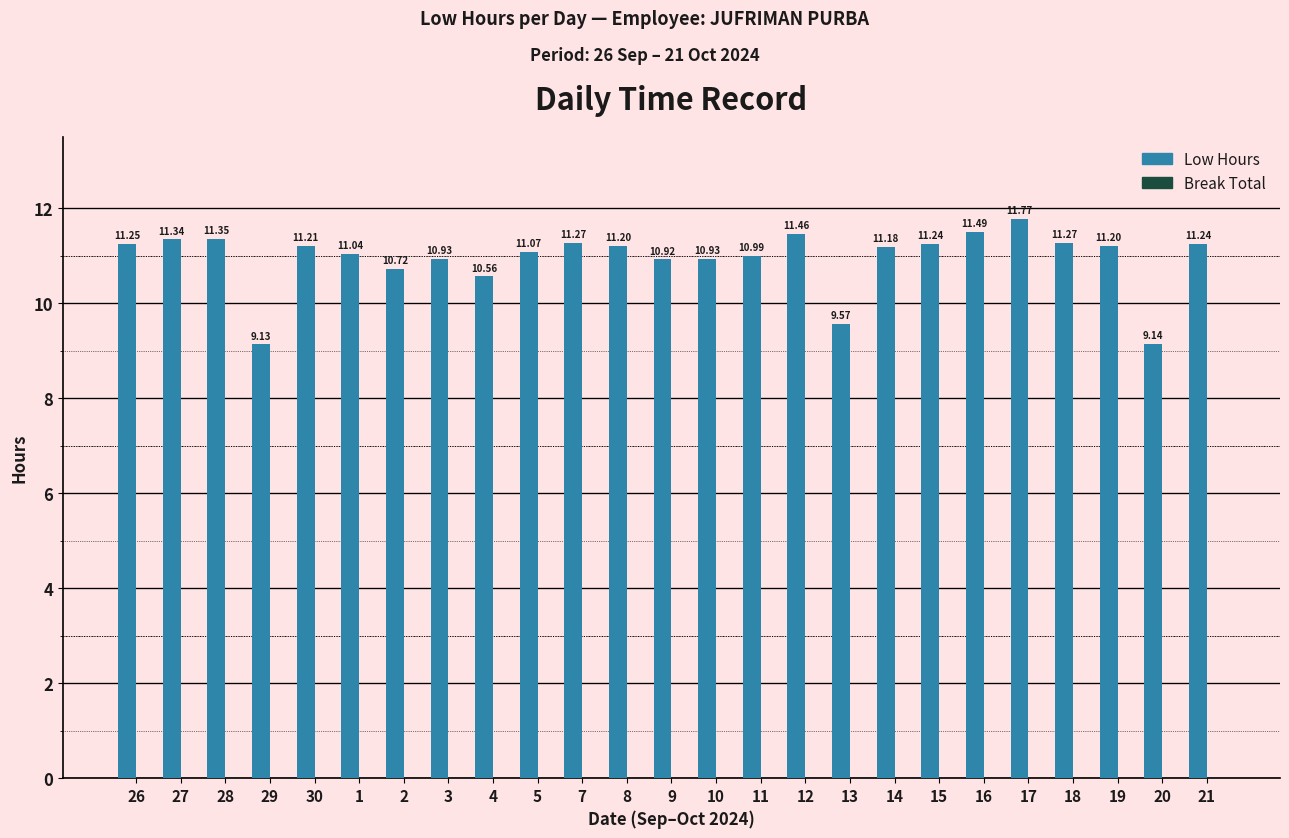

What is the difference between the values at 18 and 17?

0.5